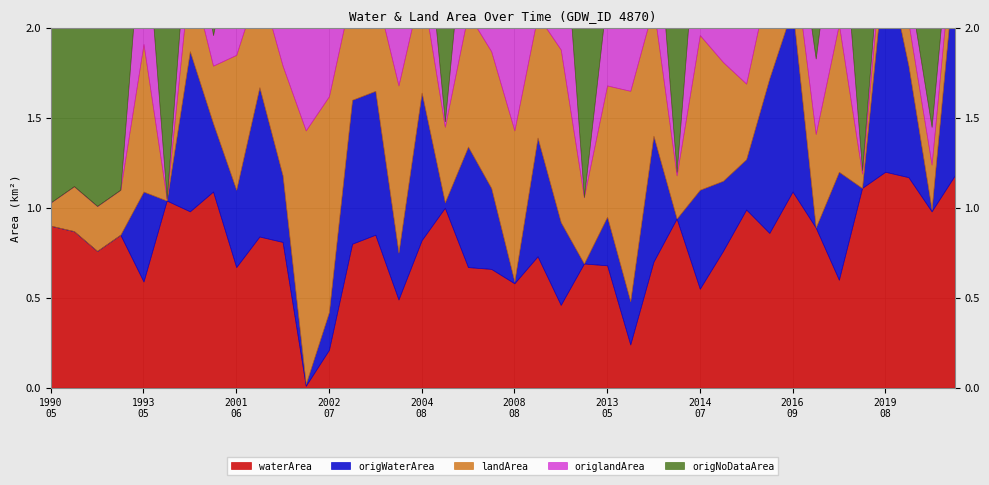

How many lines are shown in the chart?

5